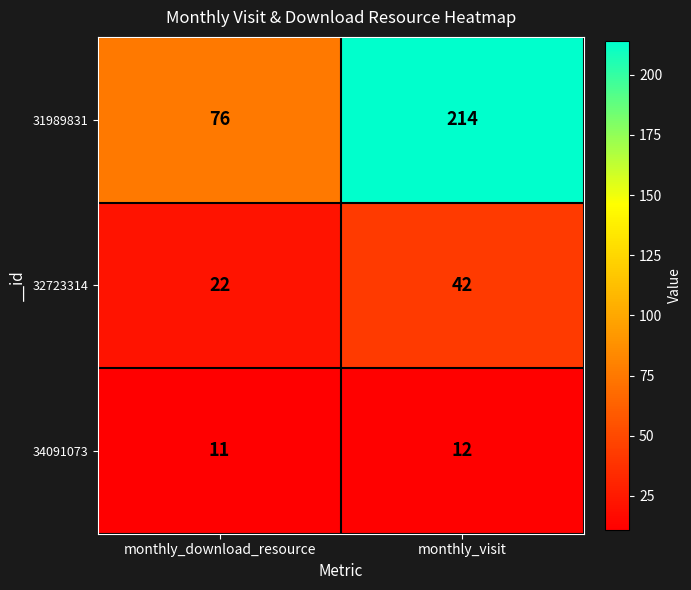

Read the 34091073 value at monthly_download_resource.

11